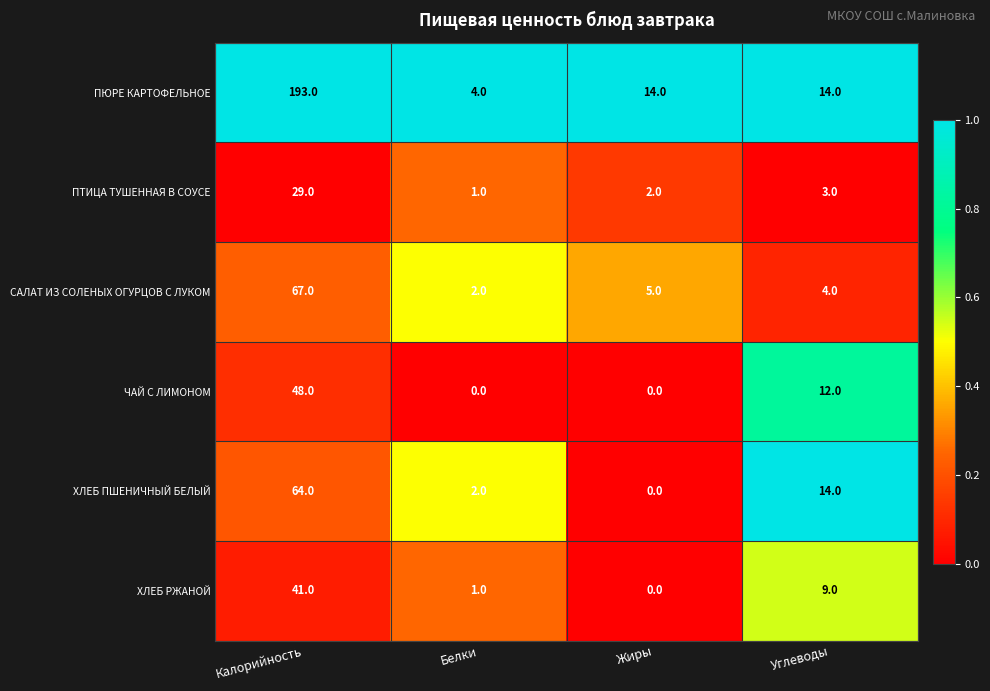

What is the sum of the ПЮРЕ КАРТОФЕЛЬНОЕ values at Белки and Жиры?

18